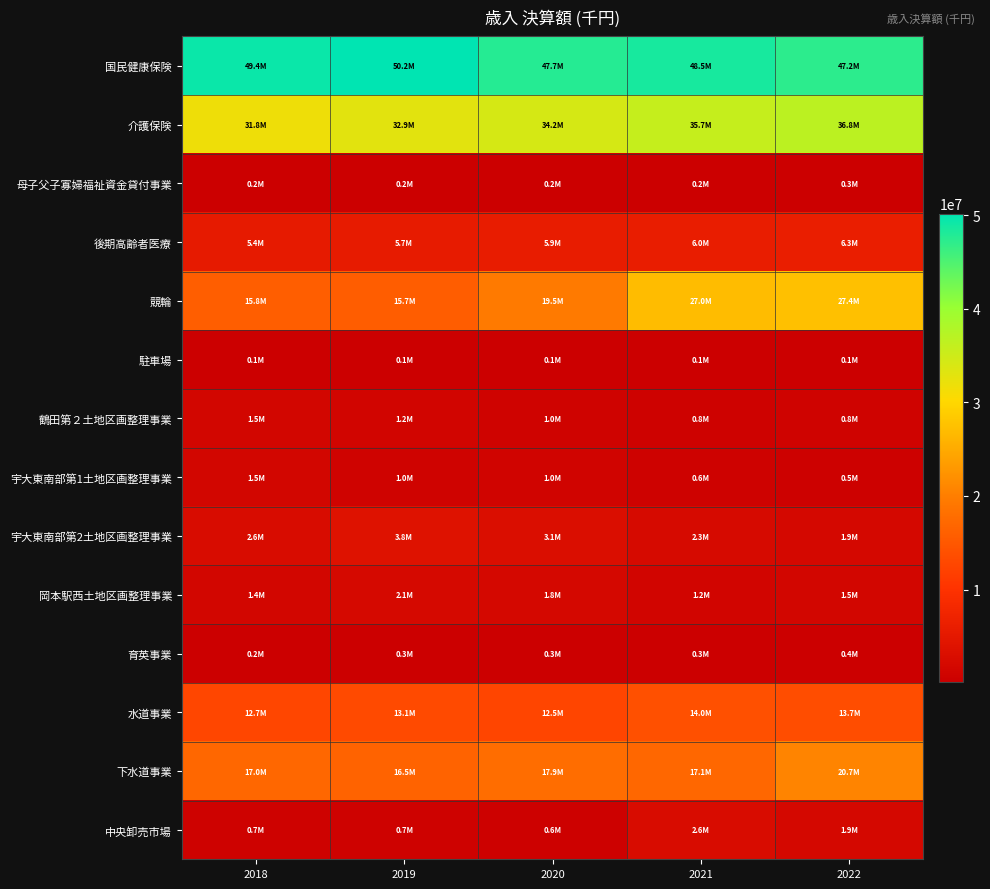

At which category is the sum across all series the highest?

2022